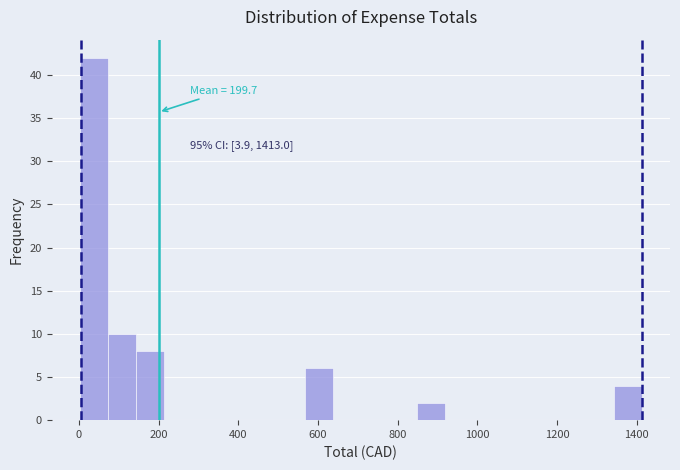

Around what value on the x-axis is the tallest bar? Give the approximate position of its centre, as read against the axis.

40